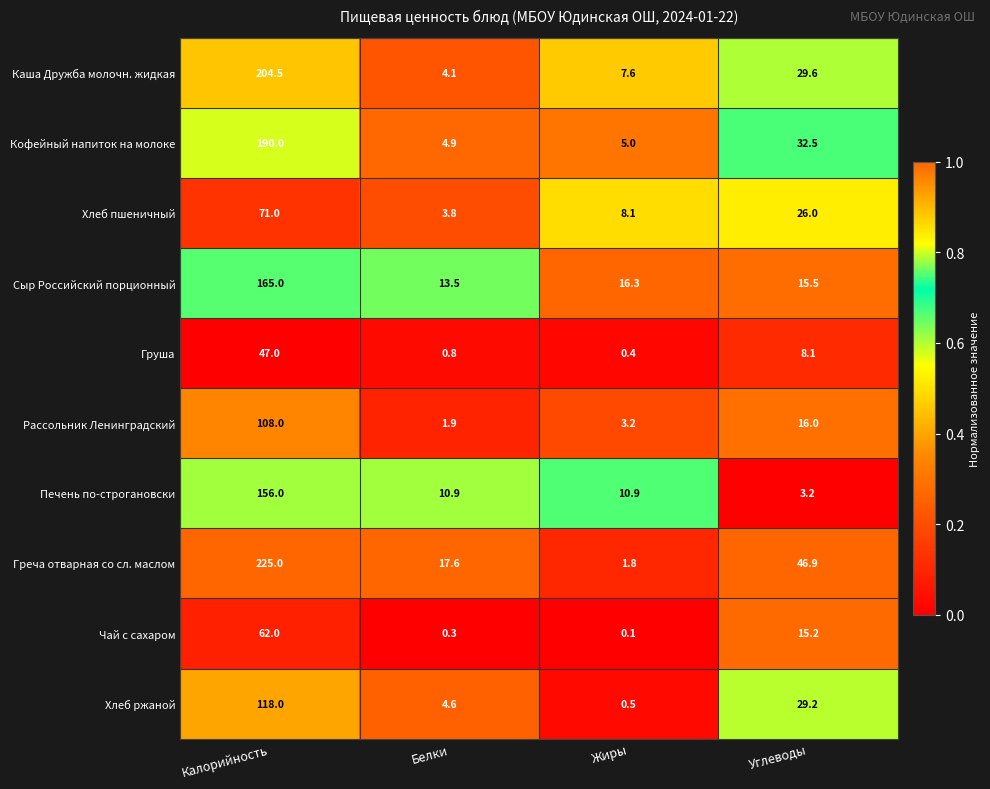

At how many categories does at least one series exceed 0?

4